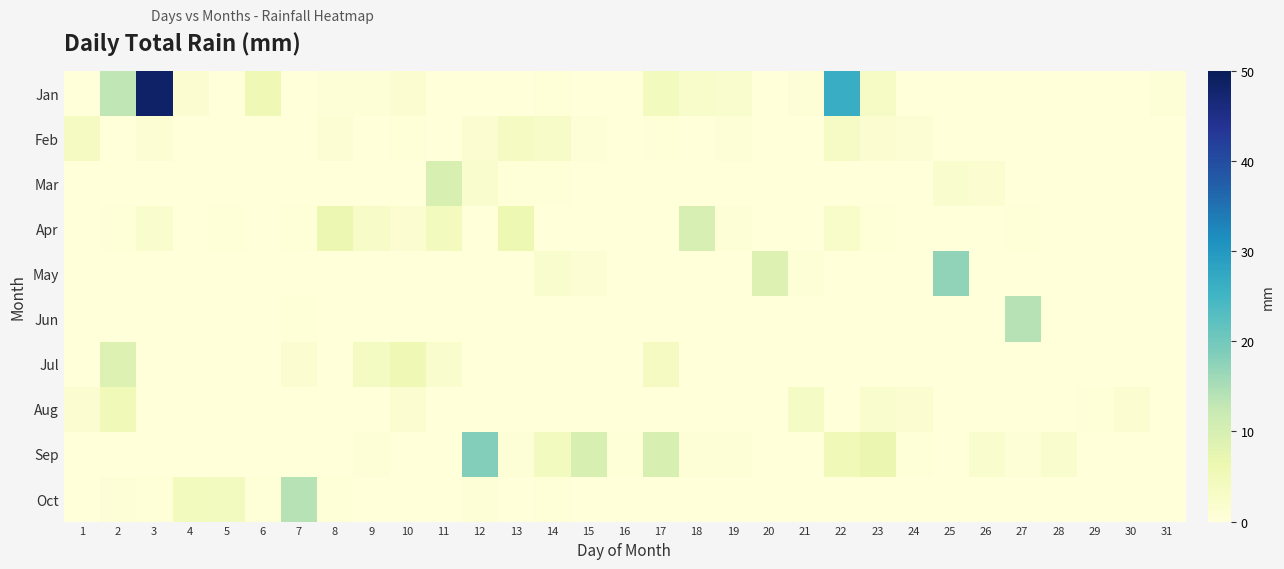

Between 24 and 25, which series saw the biggest shift?

May